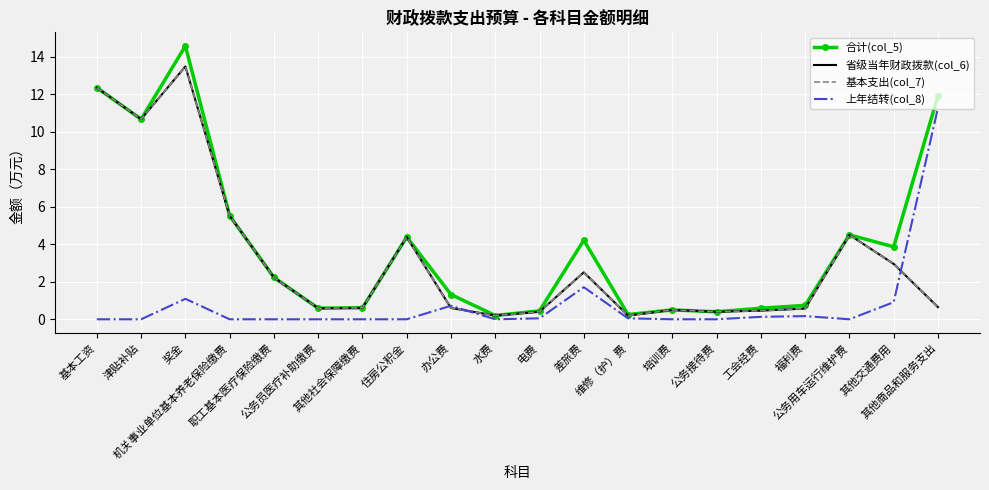

True or false: 上年结转(col_8) and 合计(col_5) intersect in this chart.

False